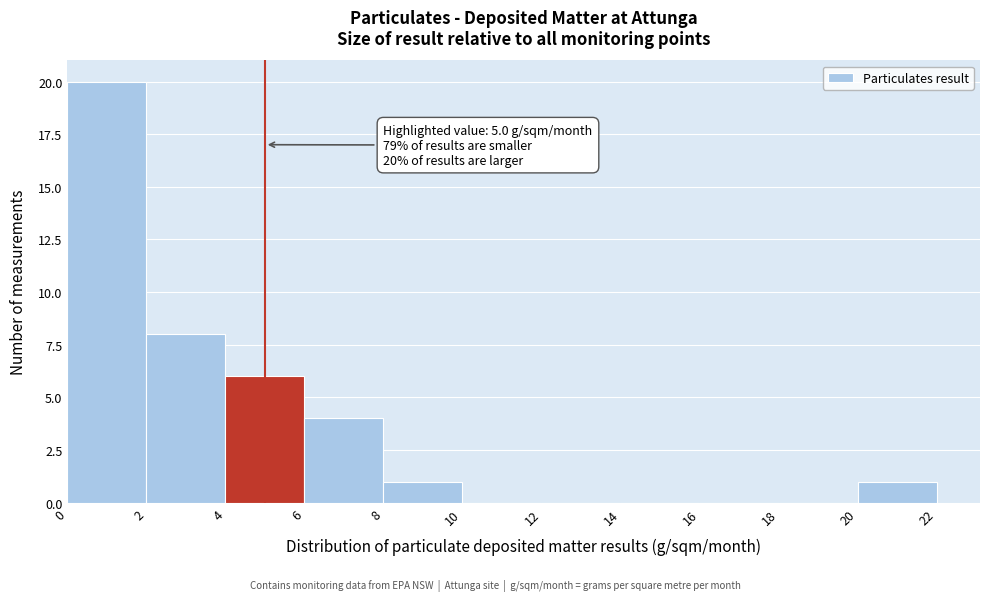

Over which range of the x-axis is the bar tallest?

0 to 2